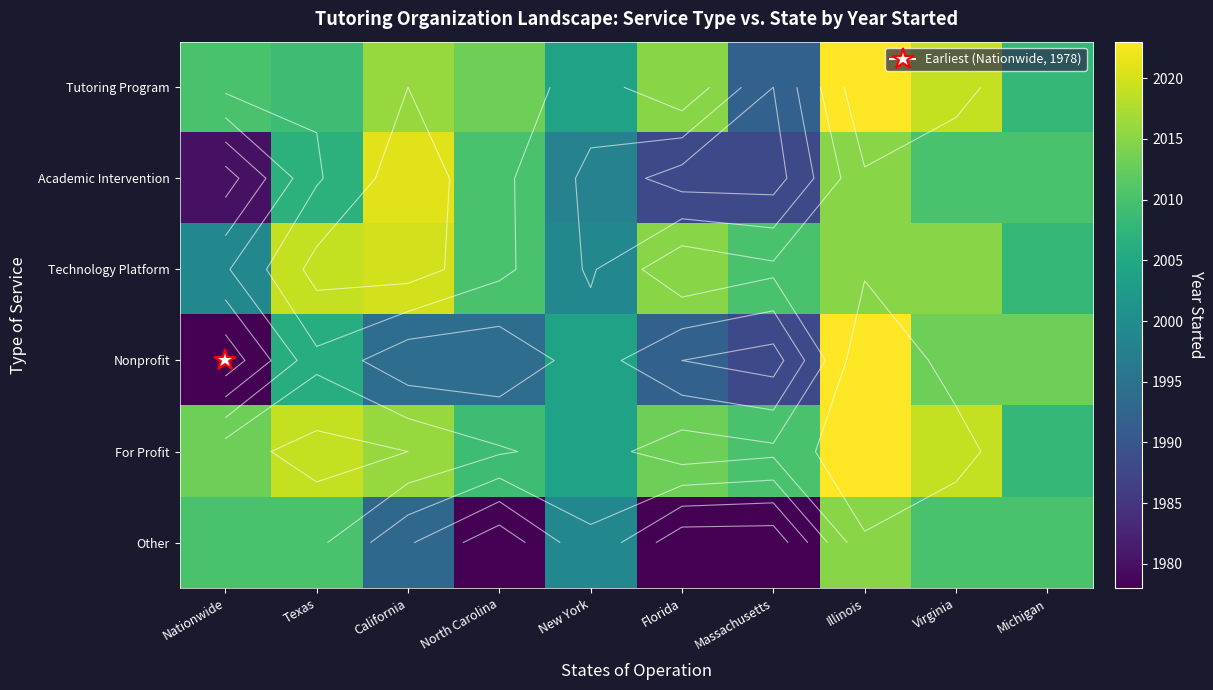

Between Illinois and North Carolina, which is larger?

Illinois